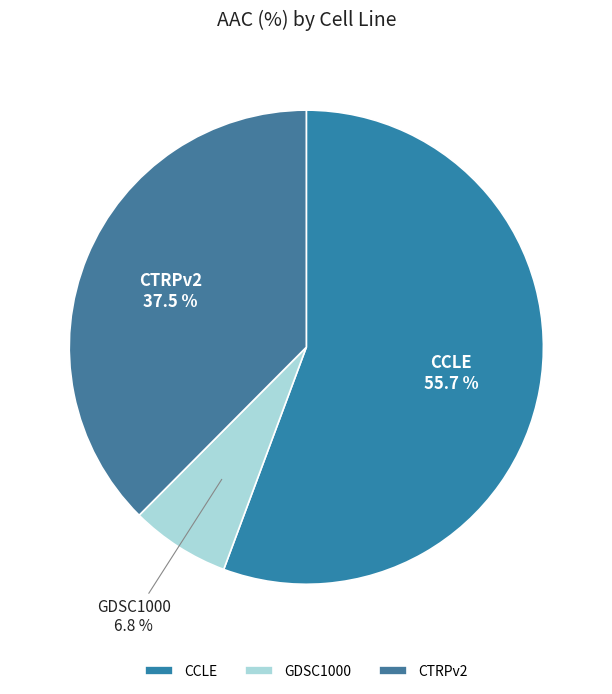

Do CTRPv2 and CCLE together represent more than half of the pie?

Yes